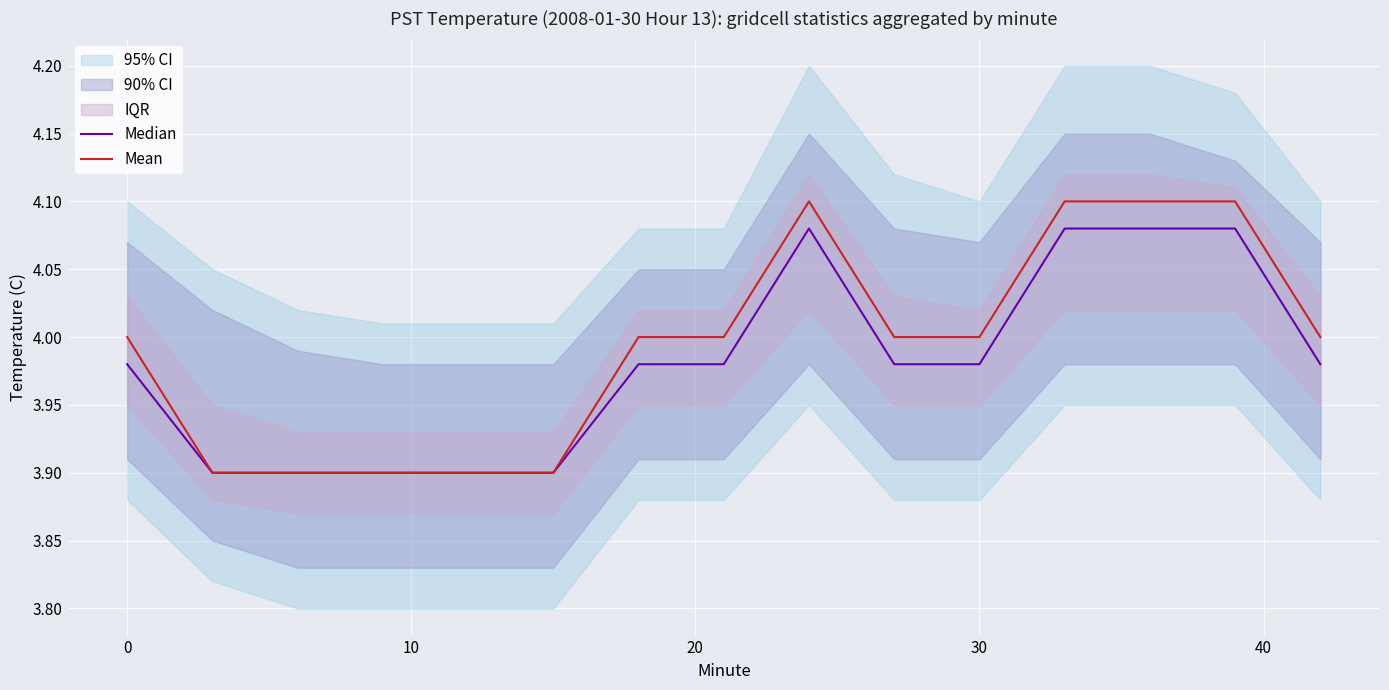

What is the difference between the maximum and second lowest values in the Median series?

0.2